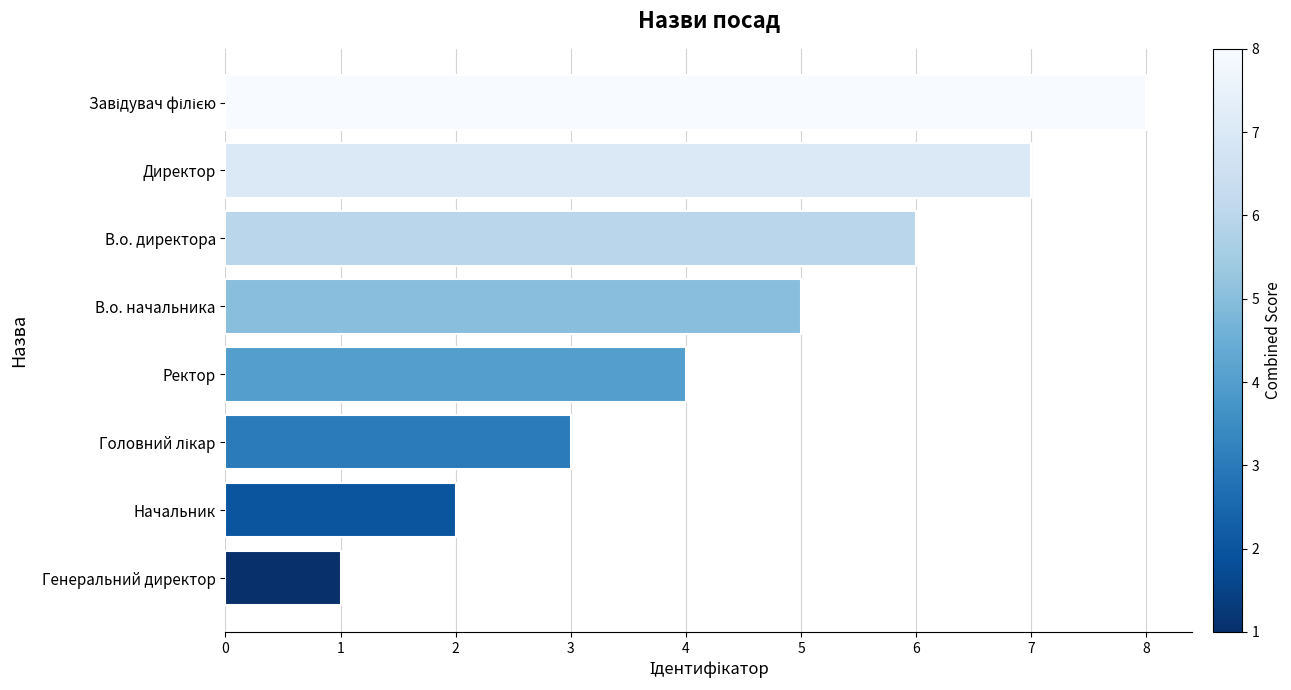

What is the change in value from В.о. начальника to В.о. директора?

+1